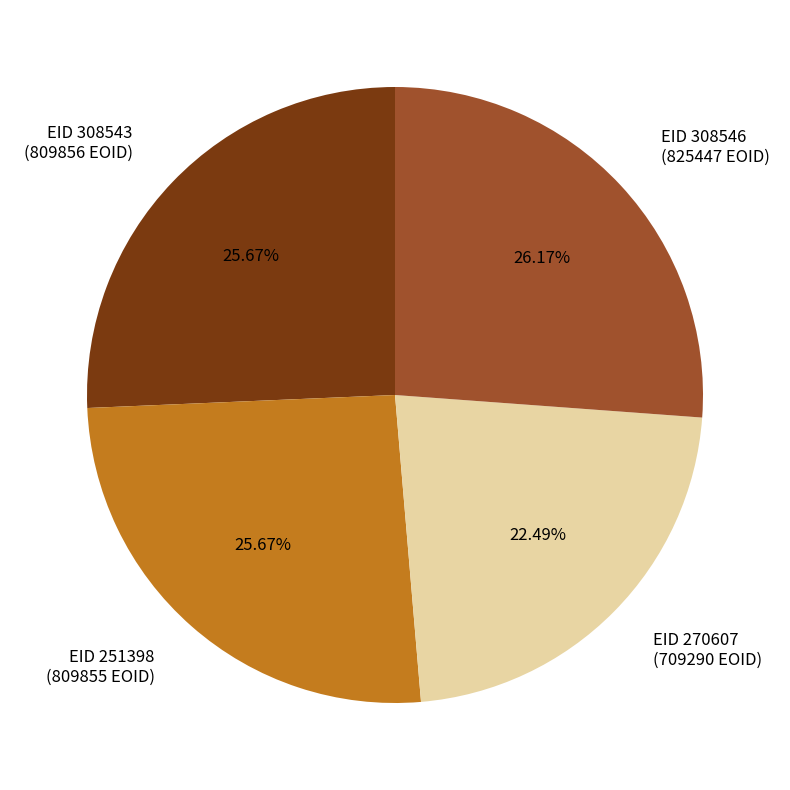

Is there a majority slice in this chart?

No